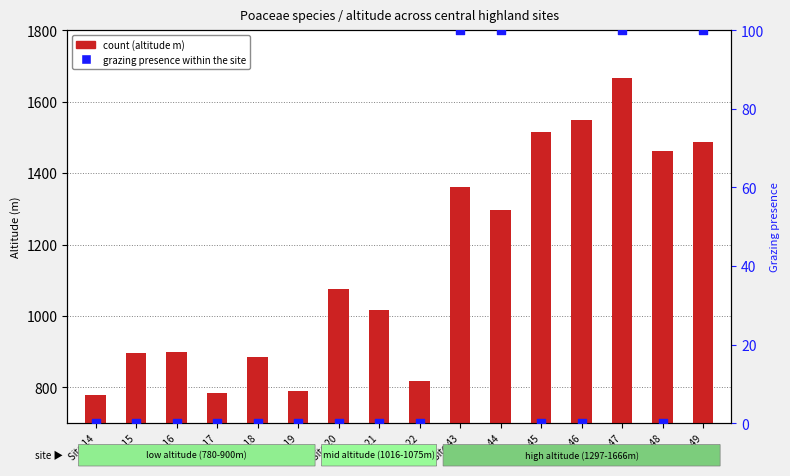

Which series contains the lowest Y value?

grazing presence (scaled)